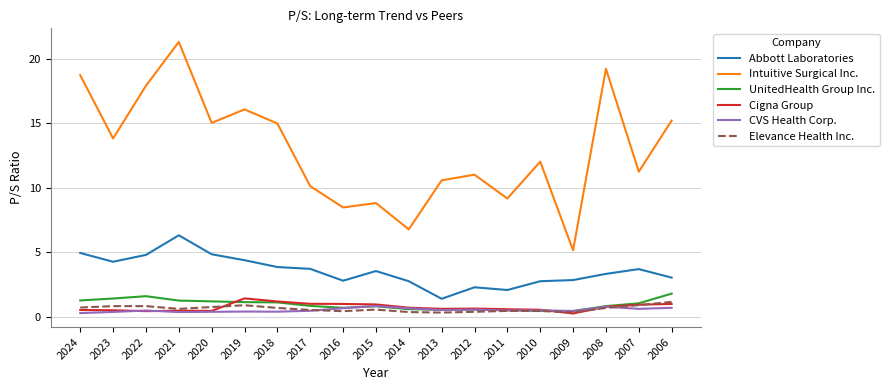

True or false: Intuitive Surgical Inc. and UnitedHealth Group Inc. cross at least once.

False